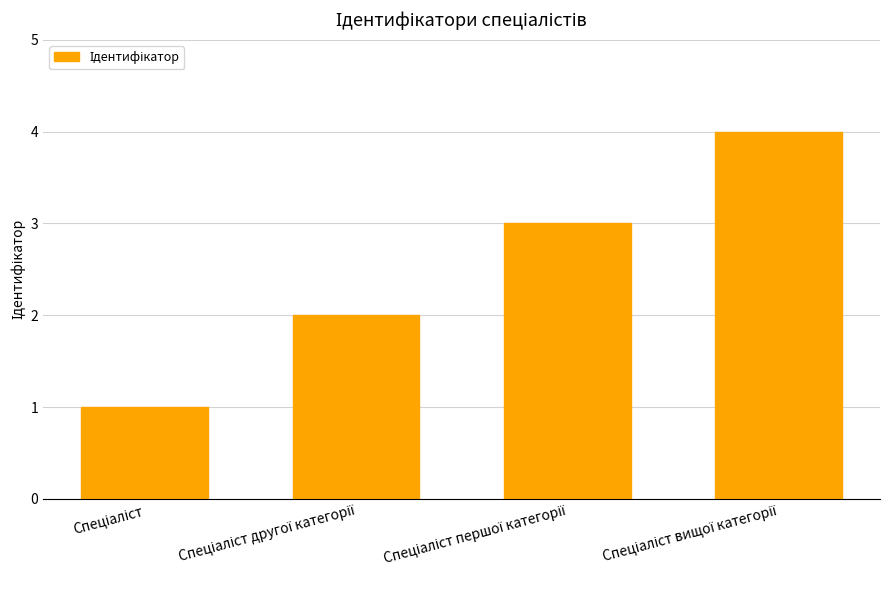

What is the maximum value shown in the chart?

4